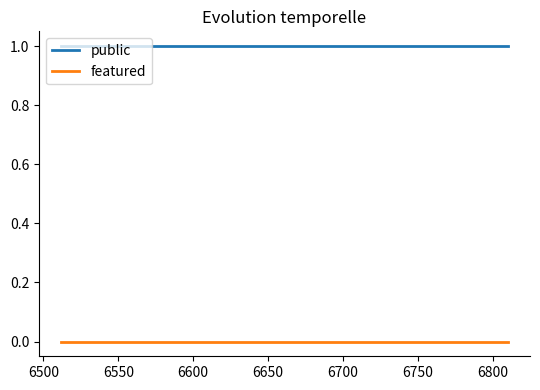

True or false: public and featured cross at least once.

False